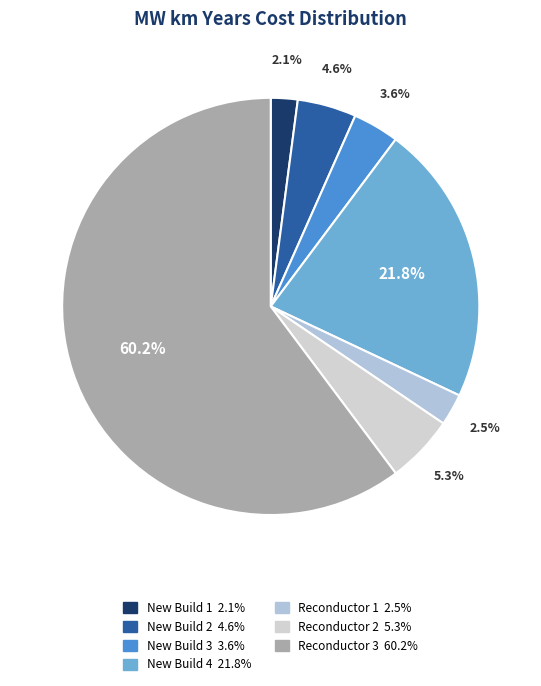

Which category accounts for the majority?

Reconductor 3